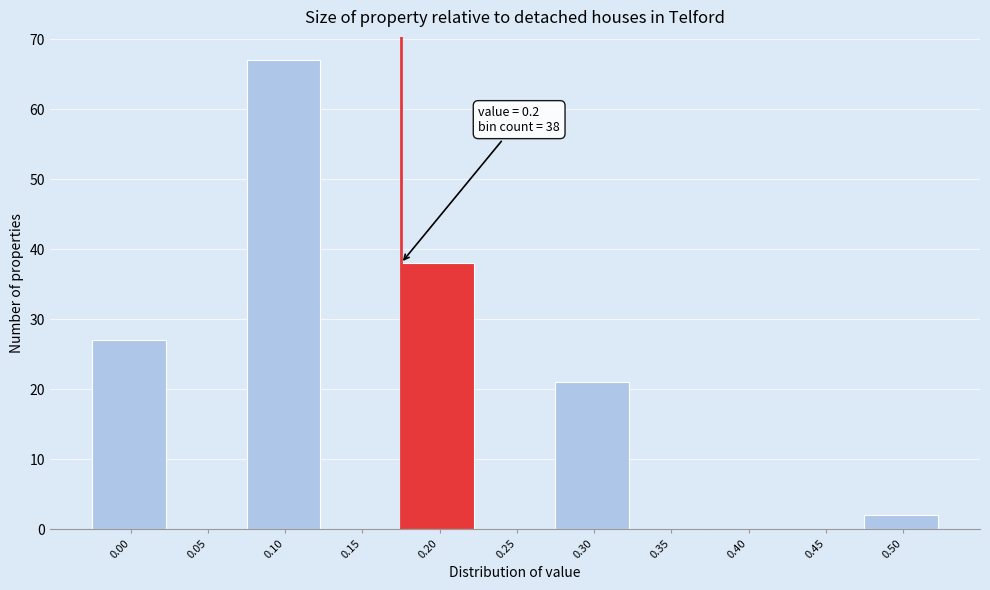

Reading left to right, list all the values displayed in this chart.

0.00=27	0.05=0	0.10=67	0.15=0	0.20=38	0.25=0	0.30=21	0.35=0	0.40=0	0.45=0	0.50=2